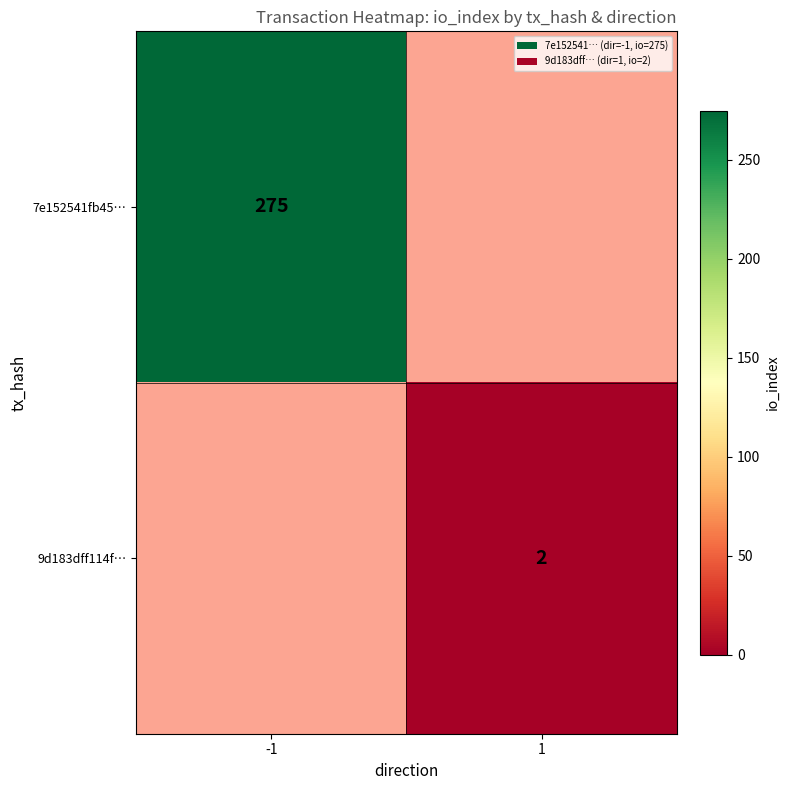

Between 1 and -1, which is larger?

-1